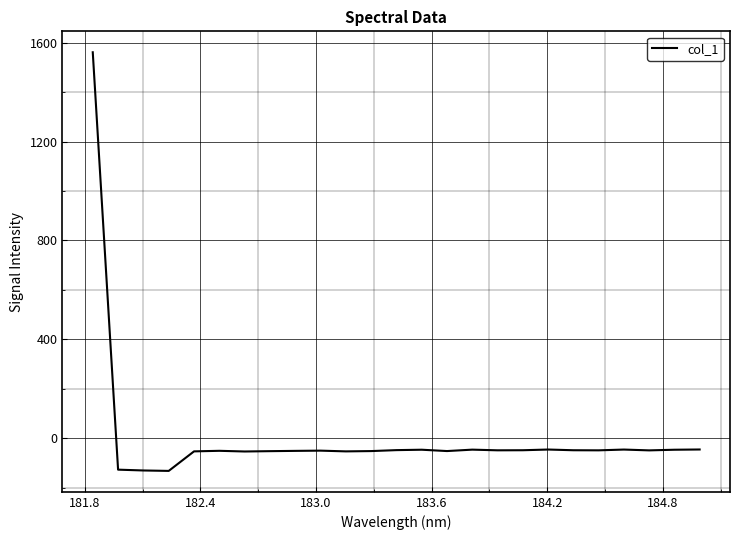

Count the number of values greater than -49.

10